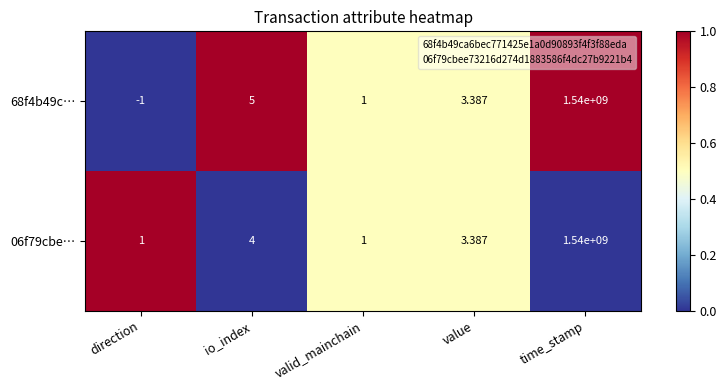

Which series has the largest total across all categories?

06f79cbe…